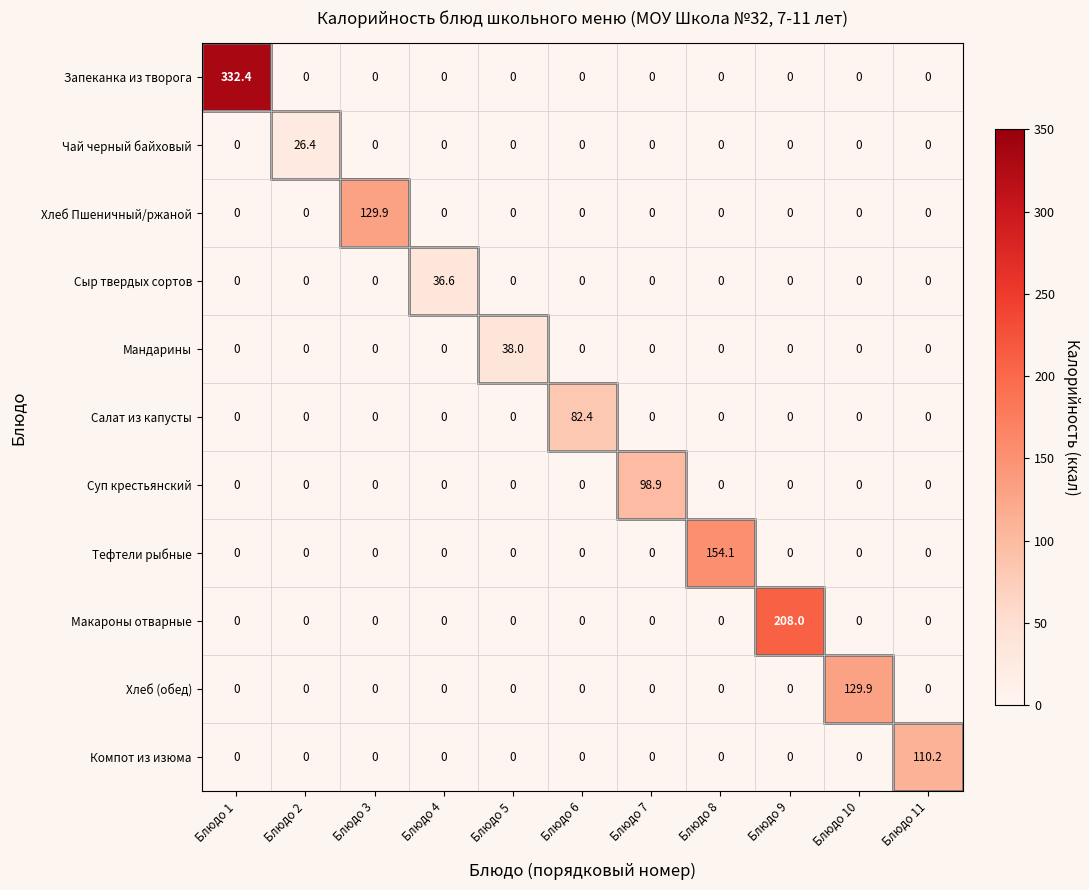

The Чай черный байховый series shows 26.4 at Блюдо 2. True or false?

True